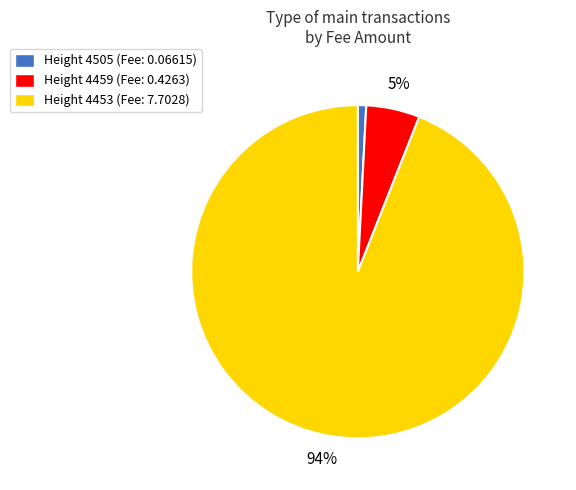

The Height 4505 (Fee: 0.06615) slice represents 8% of the pie. True or false?

False